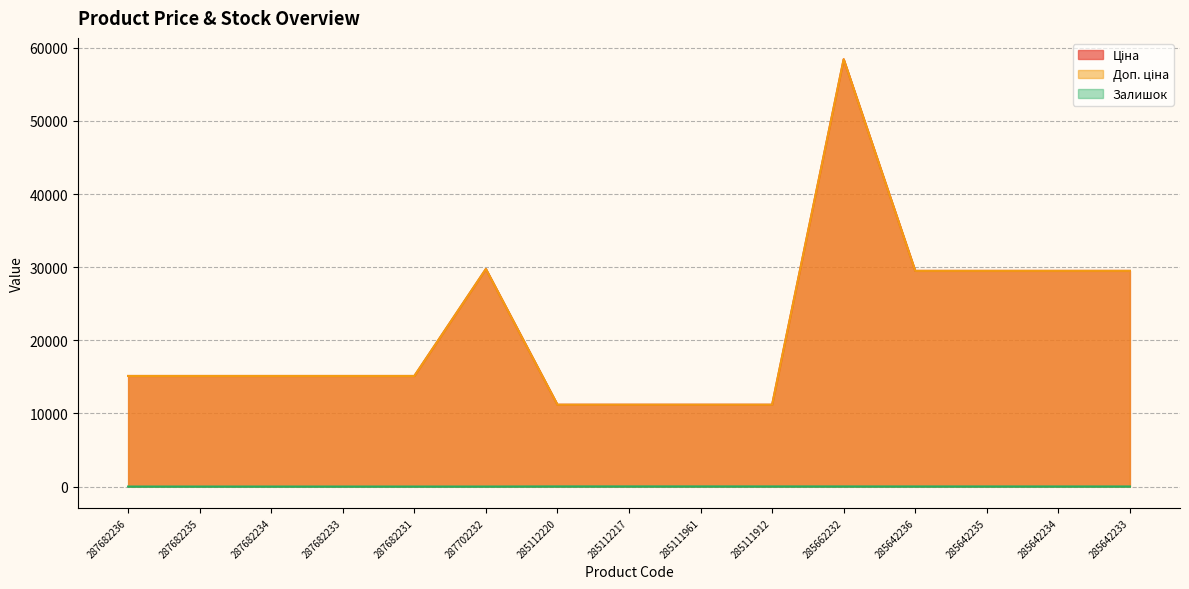

What is the value of the Доп. ціна point at the 4th from the left?

15120.0